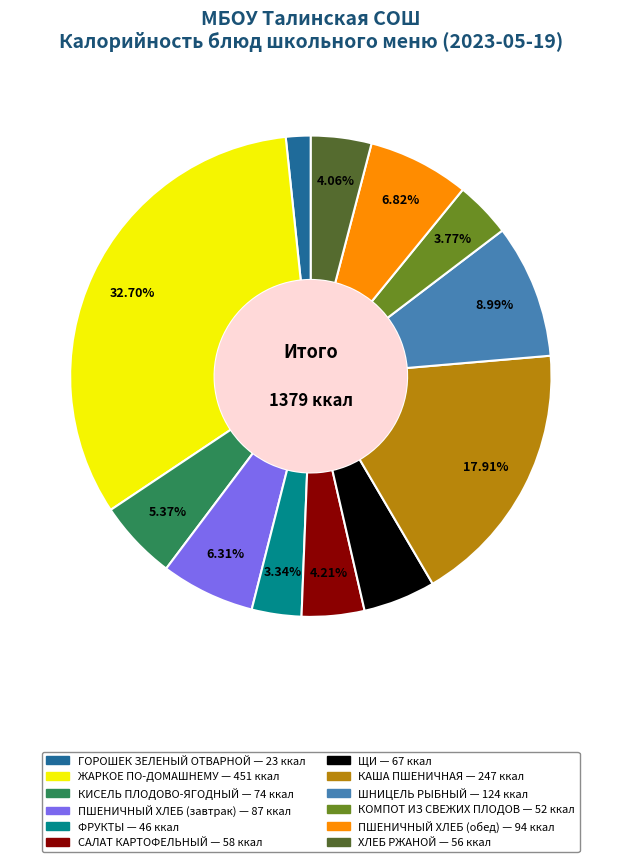

Is there any slice that represents more than half of the pie?

No